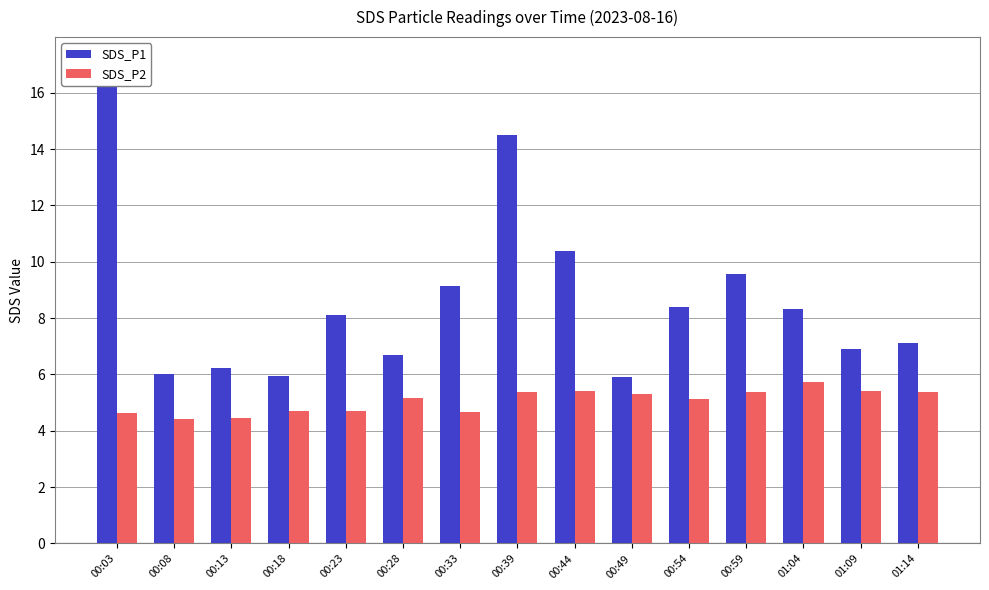

At which category does the chart reach its minimum across all series?

00:08